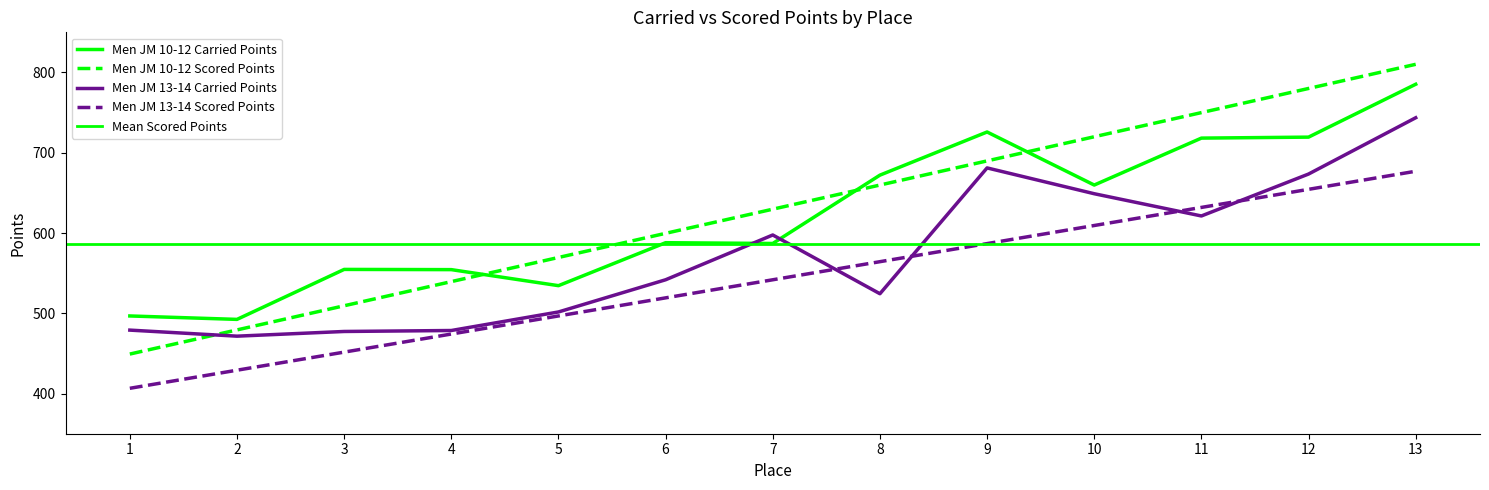

At which category does the chart reach its minimum across all series?

1